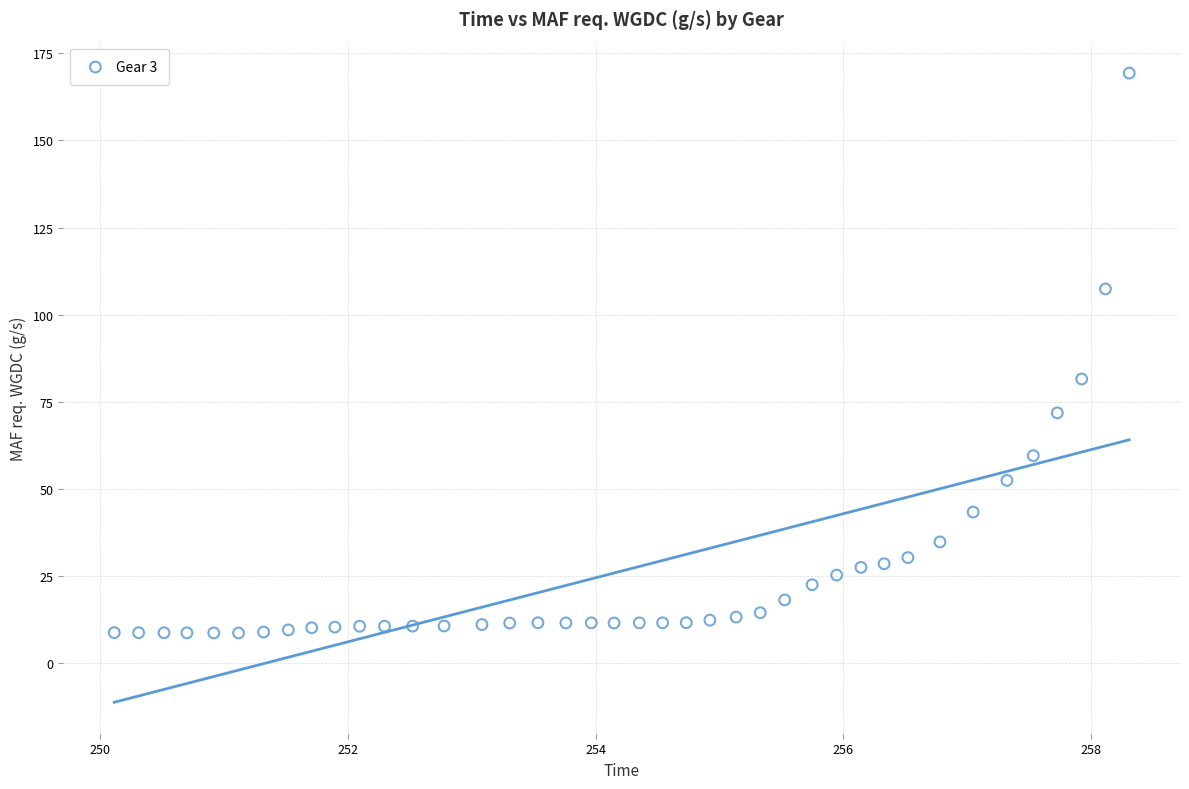

What Y value in the scatter plot is closest to 89?

81.6